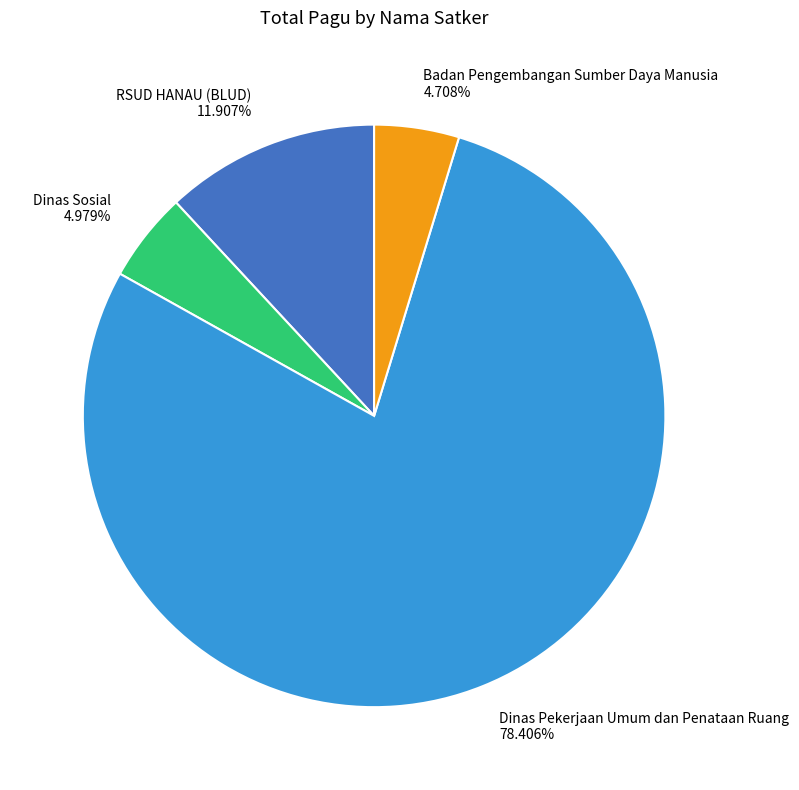

To the nearest percent, what is the combined percentage of RSUD HANAU (BLUD) and Dinas Pekerjaan Umum dan Penataan Ruang?

90%